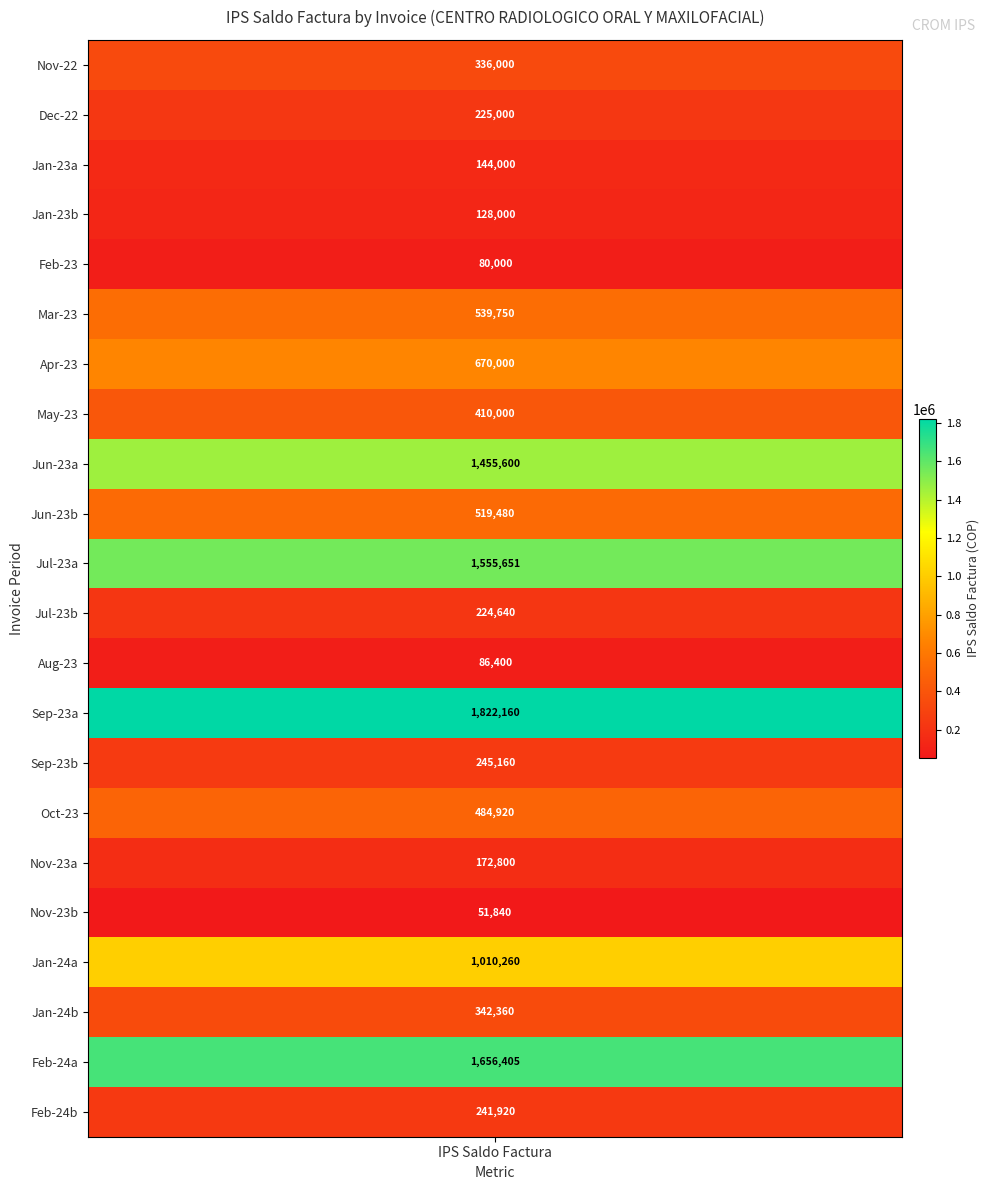

Reading left to right, transcribe all the data shown in this chart.

CROM981=336000	CROM1016=225000	CROM1021=144000	CROM1041=128000	CROM1070=80000	CROM1101=539750	CROM1113=670000	CROM1123=410000	CROM1134=1455600	CROM1135=519480	CROM1142=1555651	CROM1143=224640	CROM1163=86400	CROM1166=1822160	CROM1179=245160	CROM1193=484920	CROM1210=172800	CROM1218=51840	CROM1229=1010260	CROM1230=342360	CROM1238=1656405	CROM1239=241920